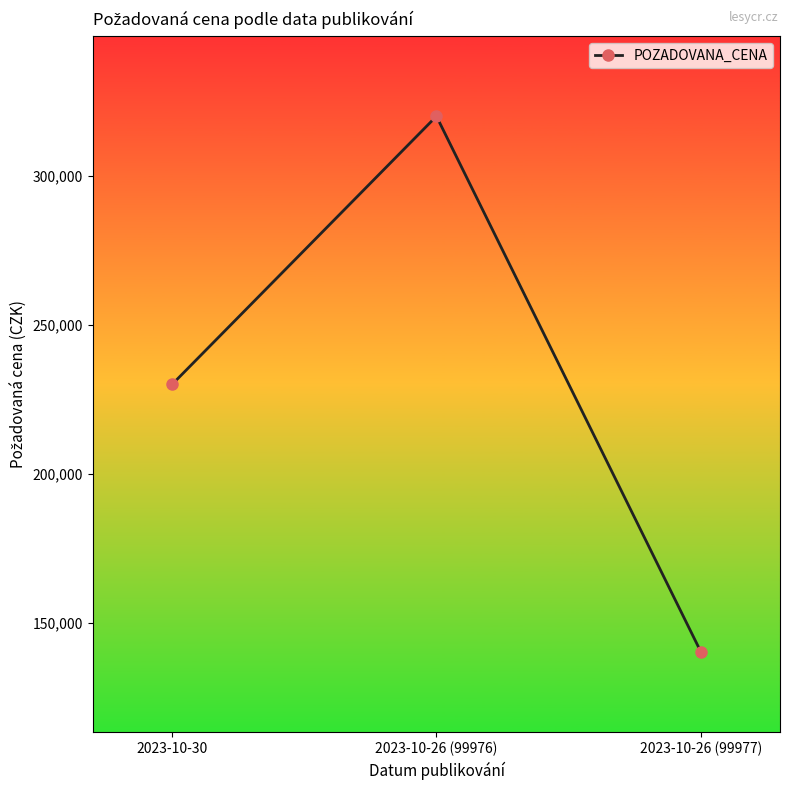

What is the label of the 1st point from the right?

2023-10-26 (99977)